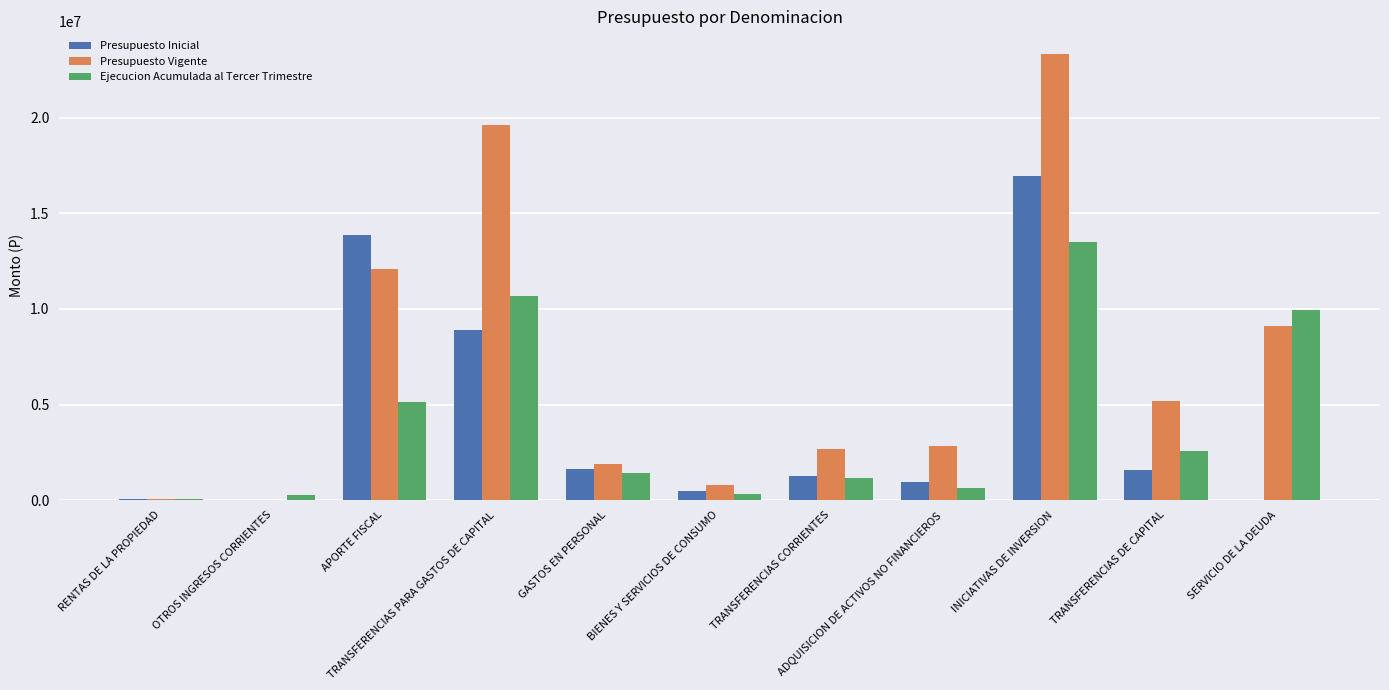

Which series has the largest total across all categories?

Presupuesto Vigente